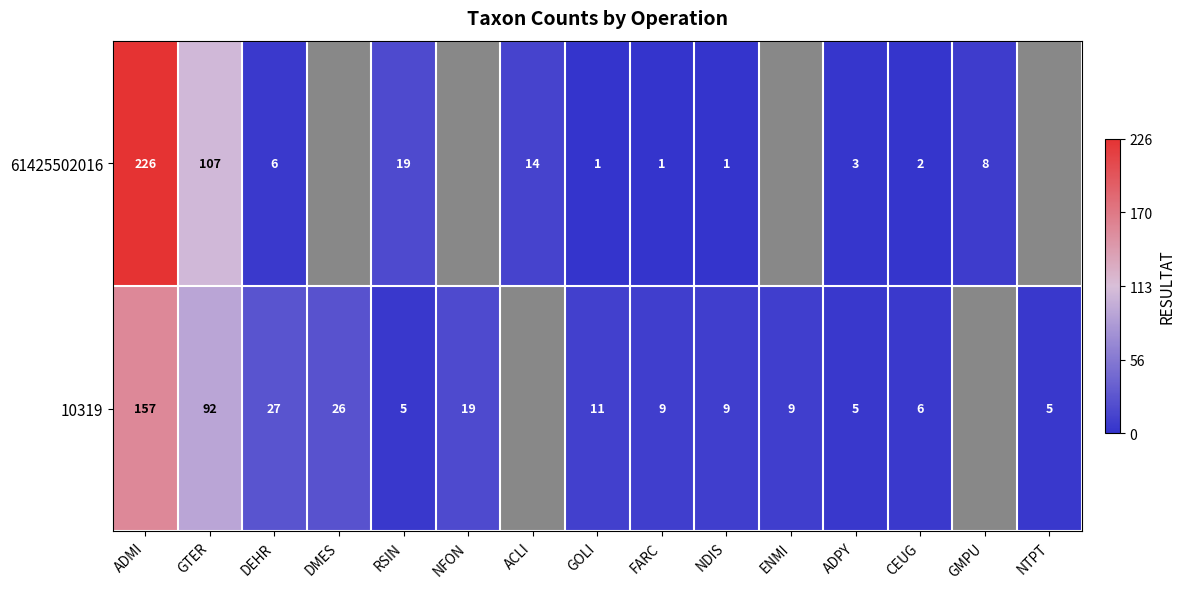

At which category is the sum across all series the highest?

ADMI